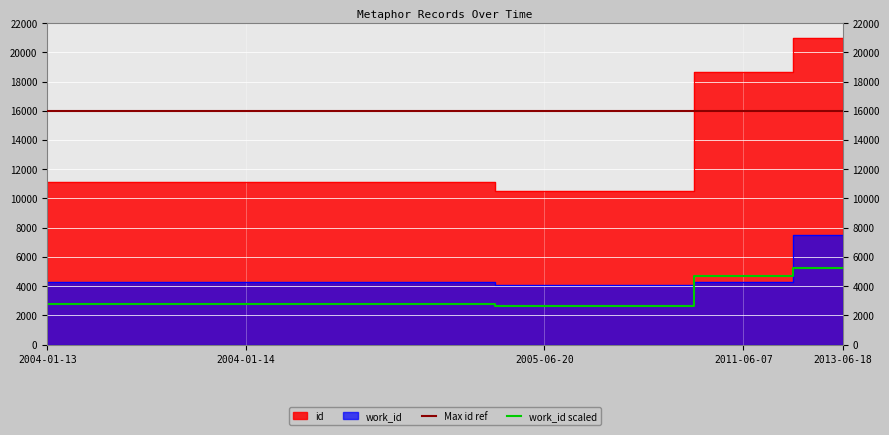

What is the difference between the maximum and minimum values in the id series?

10448